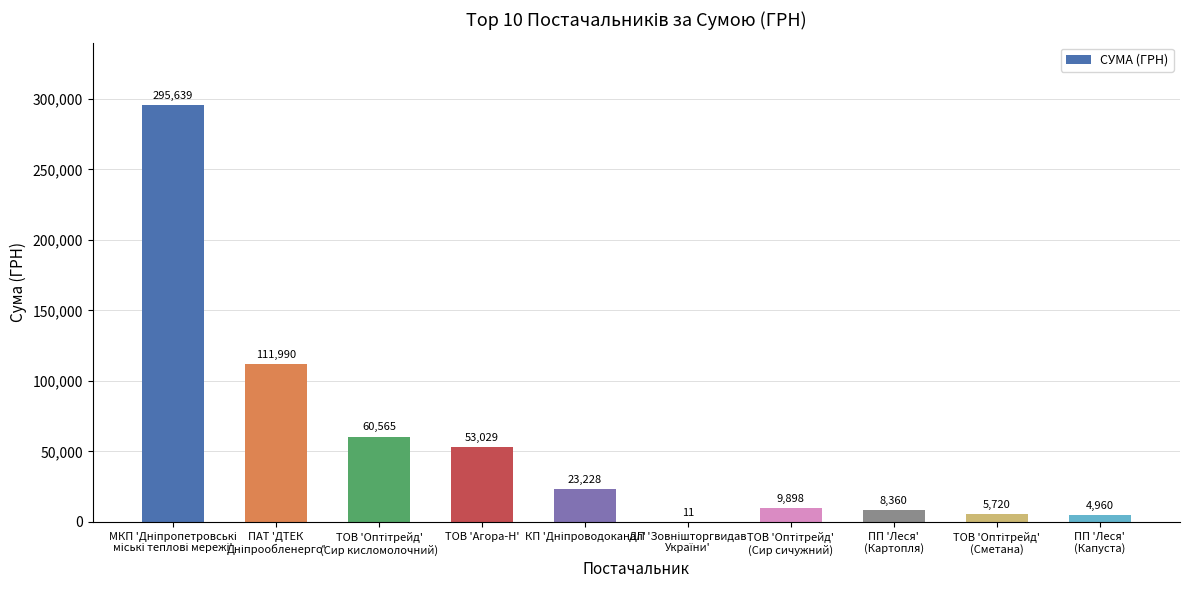

Which has a higher value, ПП 'Леся'
(Капуста) or ПП 'Леся'
(Картопля)?

ПП 'Леся'
(Картопля)